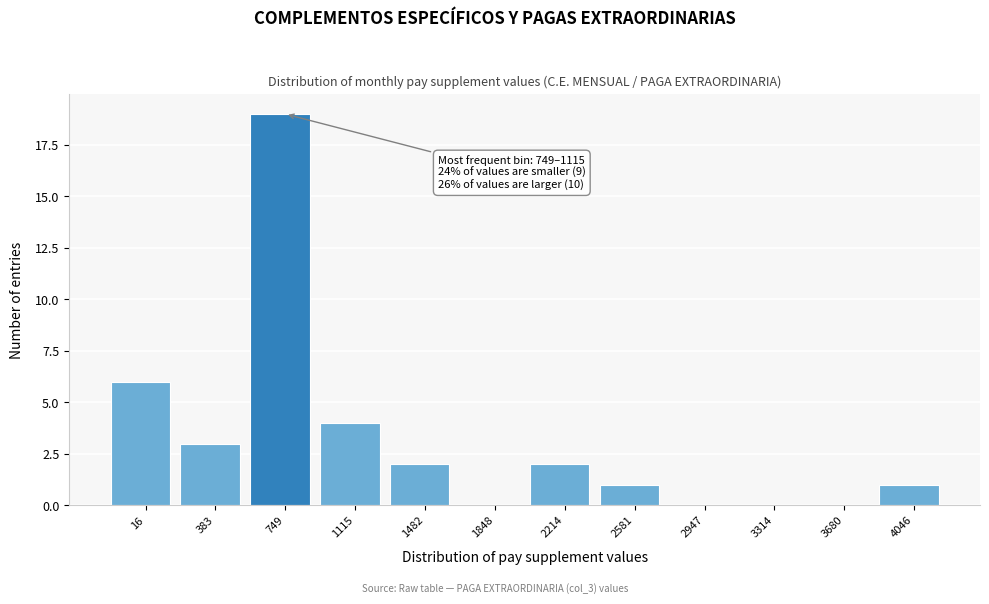

Reading left to right, list all the values displayed in this chart.

16=6	383=3	749=19	1115=4	1482=2	1848=0	2214=2	2581=1	2947=0	3314=0	3680=0	4046=1